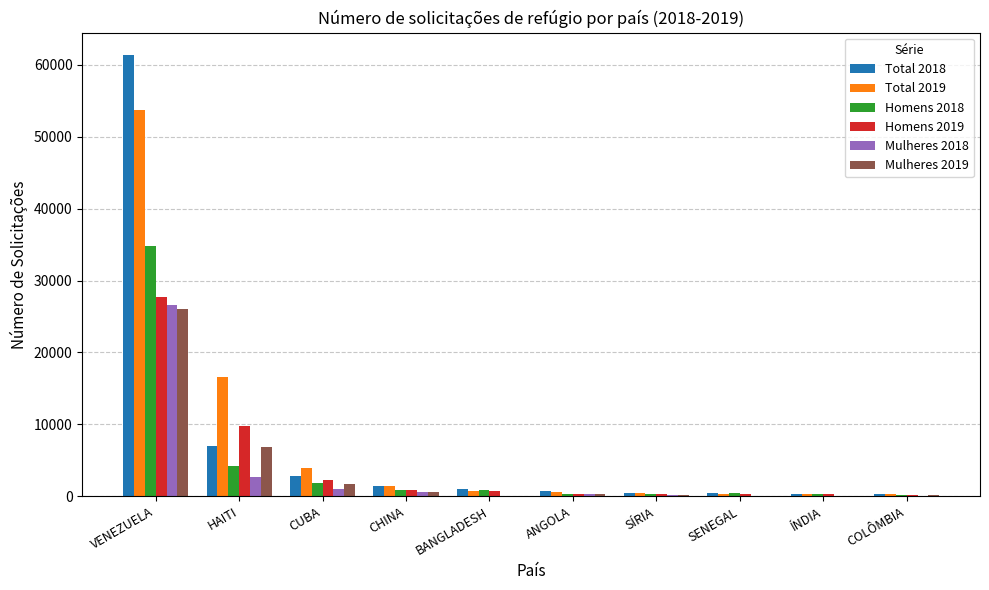

Which label corresponds to the largest value in the chart?

VENEZUELA